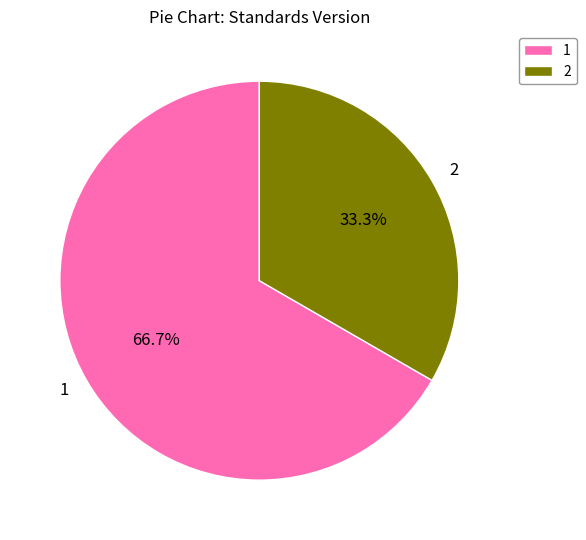

Rank the categories by value from highest to lowest.

1, 2